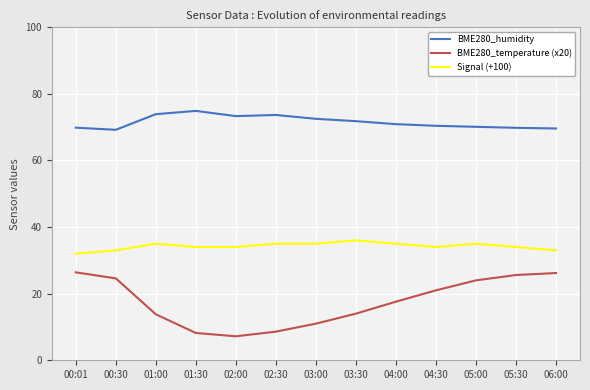

What position from the right is 05:30?

2